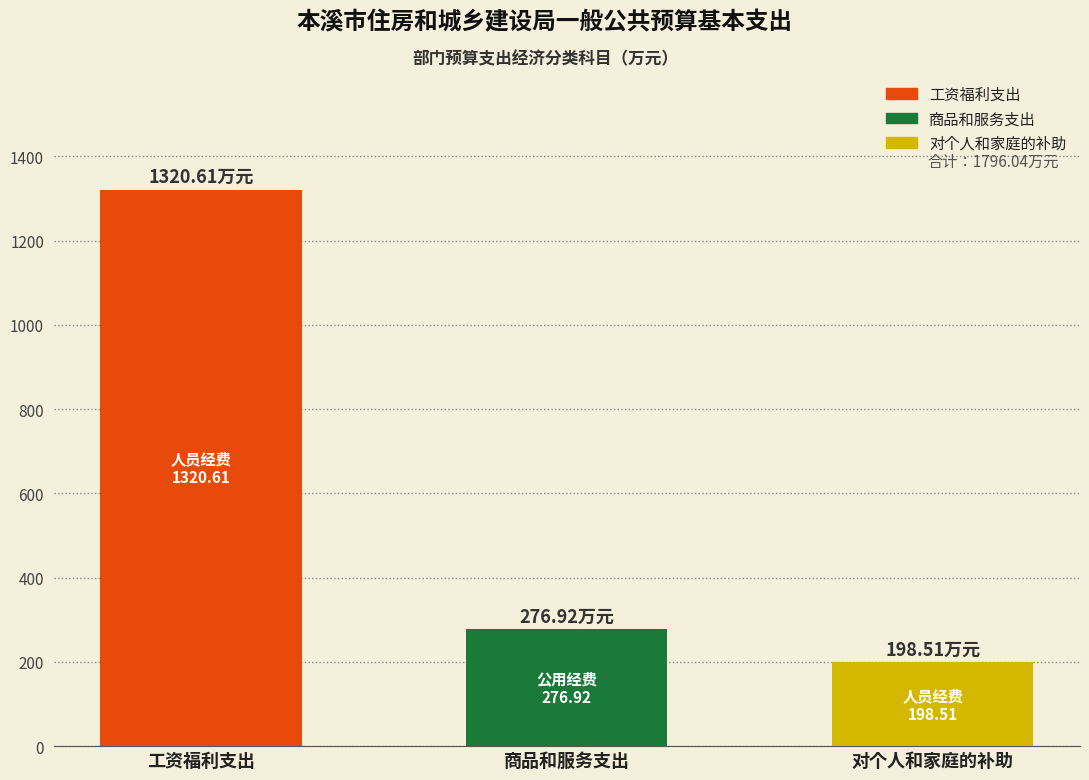

What is the highest value of the 合计 series?

1320.6